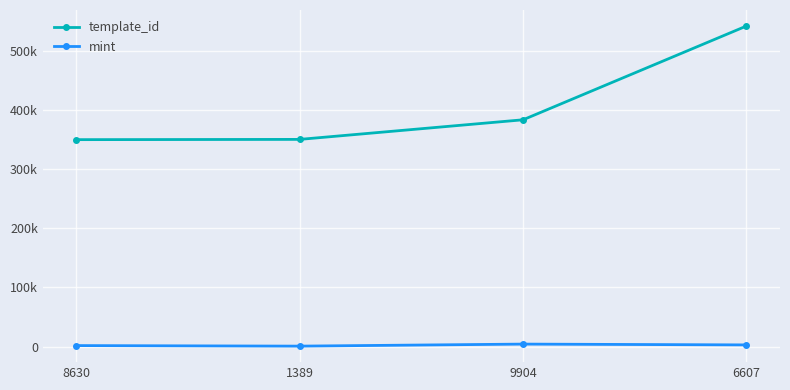

What position from the left is 9904?

3